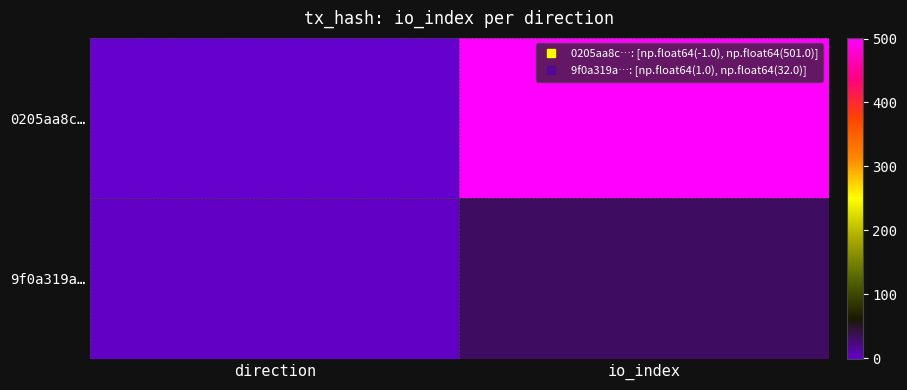

List the series in order of their peak value, highest first.

0205aa8c…, 9f0a319a…